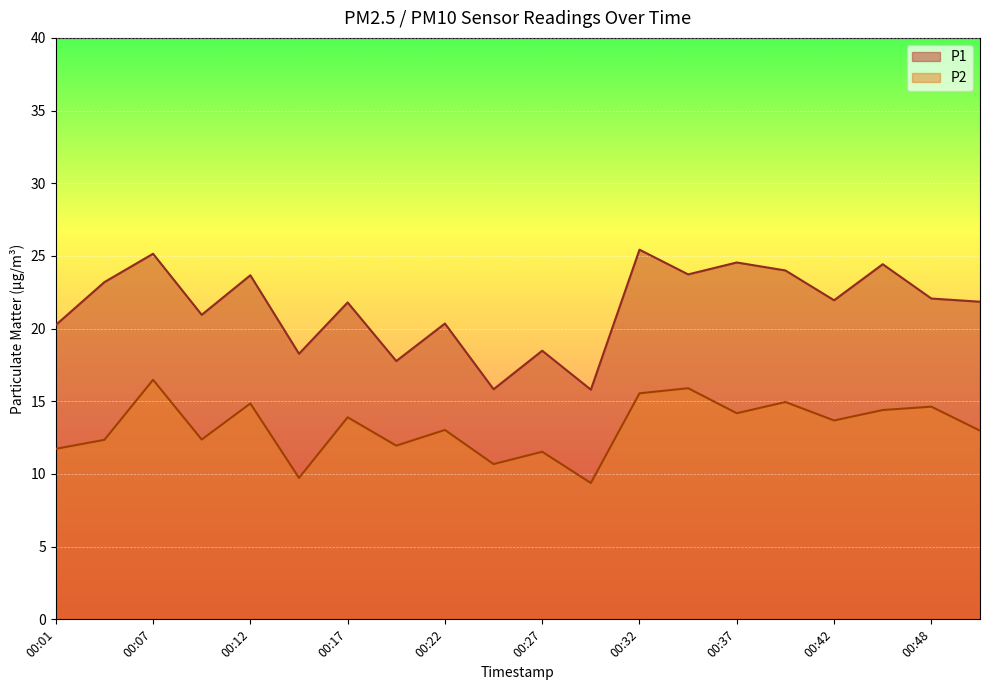

At 00:27, list the series in order from largest to smallest.

P1, P2